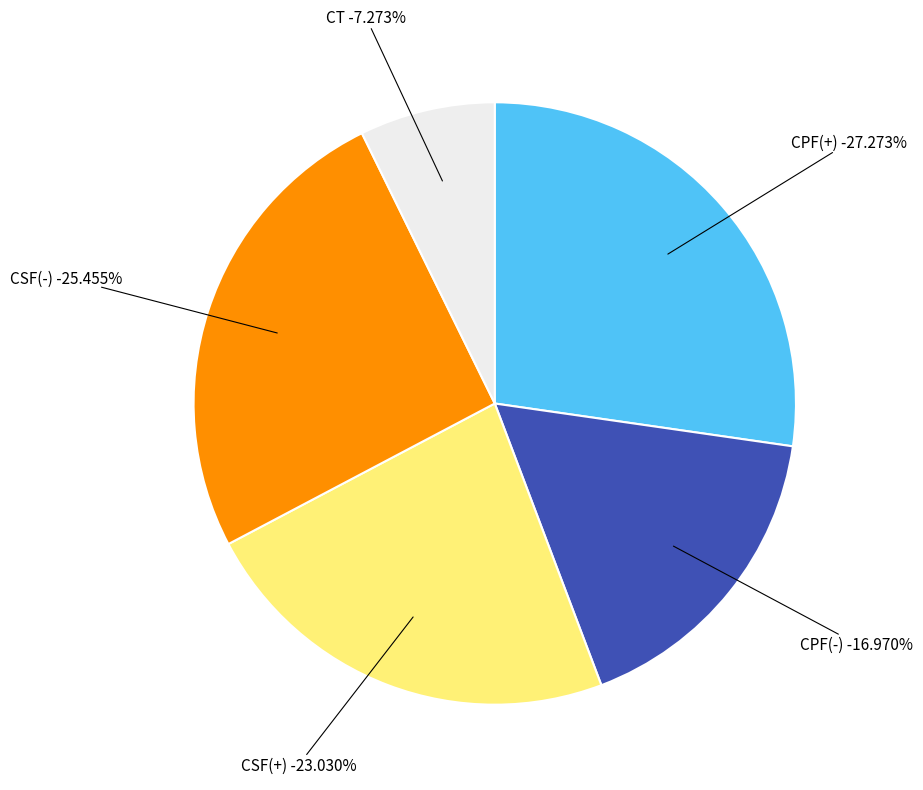

Is it true that CSF(+) is 23% of the pie?

True